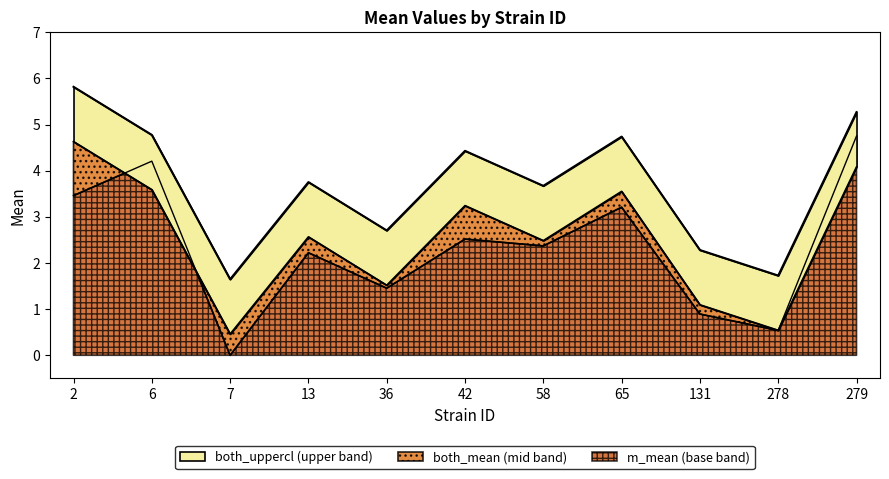

Which series has the largest total across all categories?

both_uppercl